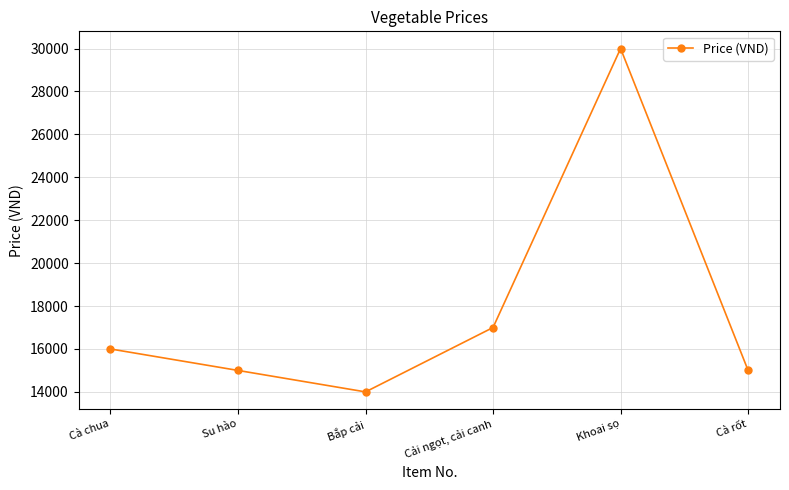

Is this an area chart (filled region under the line)?

No